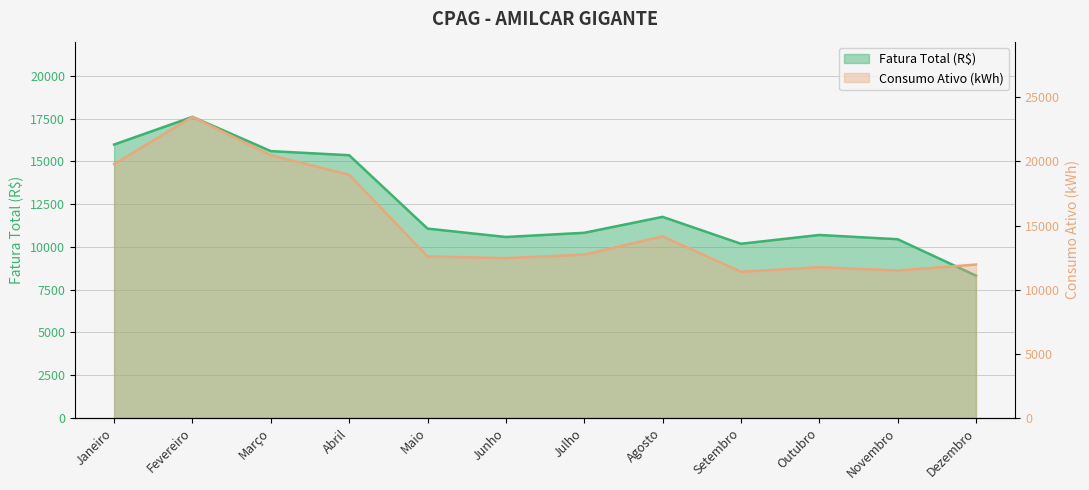

The Fatura Total (R$) series shows 10691.1 at Outubro. True or false?

True